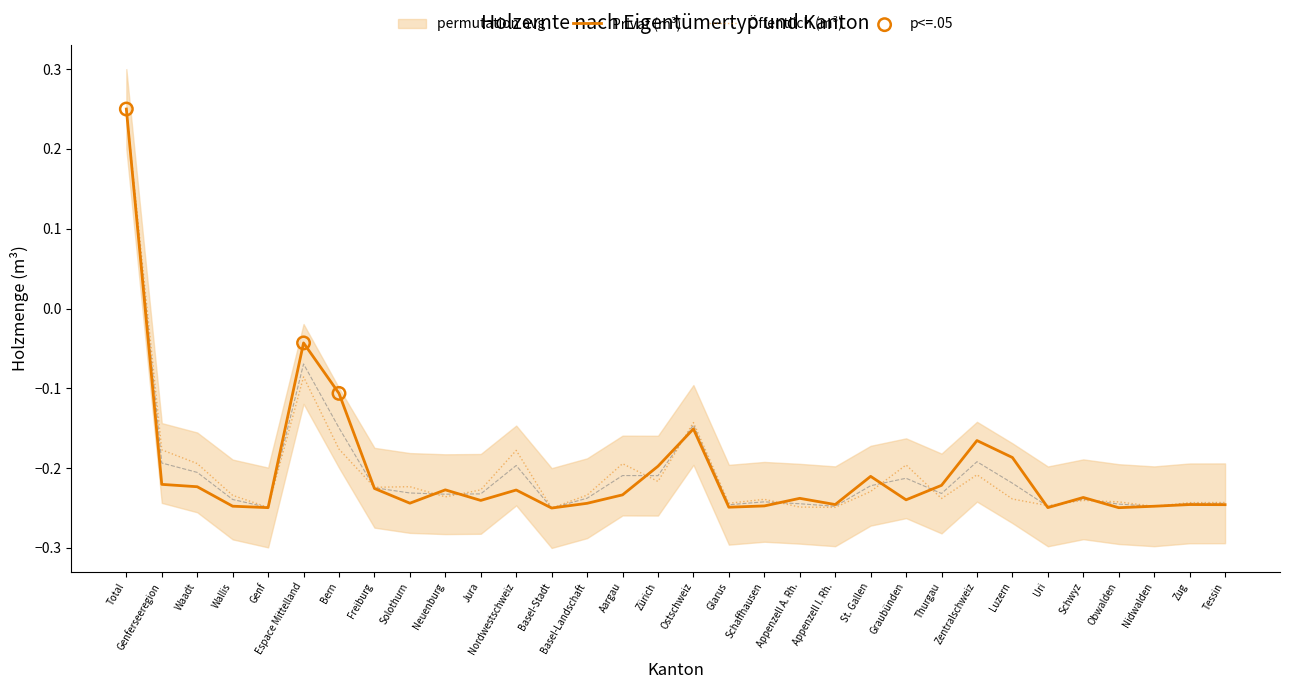

Which series contains the lowest Y value?

Privat (m³)